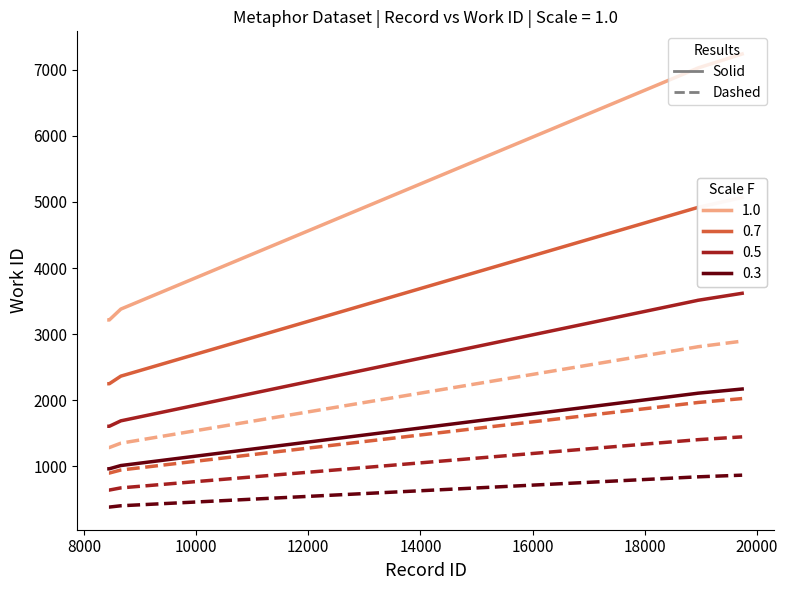

What is the minimum value shown in the chart?

385.9